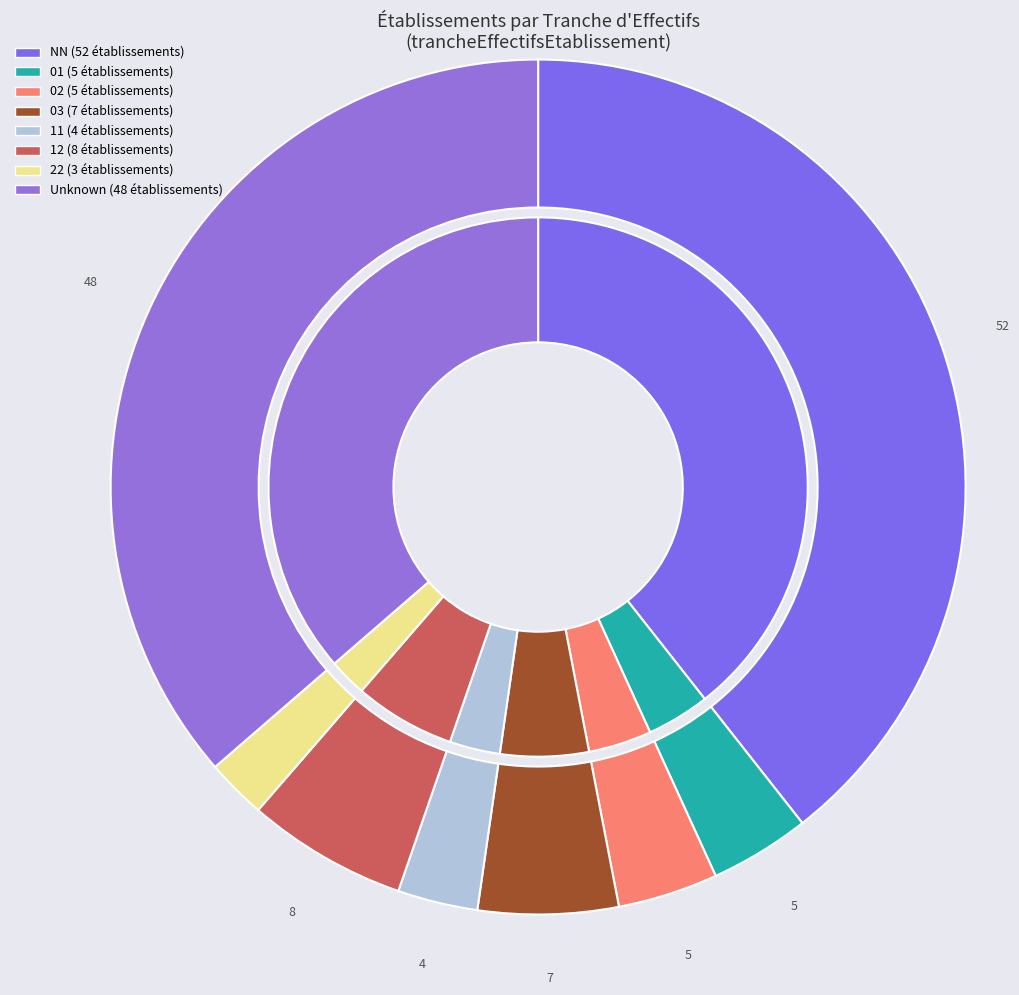

What percentage is the 03 slice, to the nearest percent?

5%